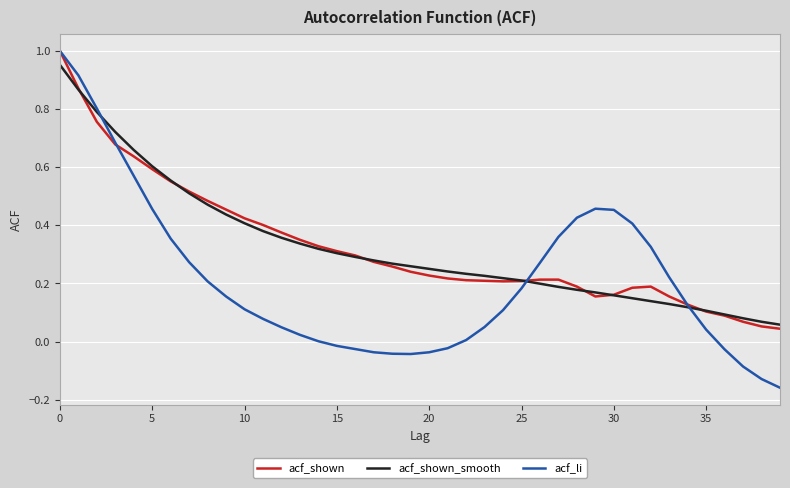

The value of acf_shown at 30 is 0.1. True or false?

False